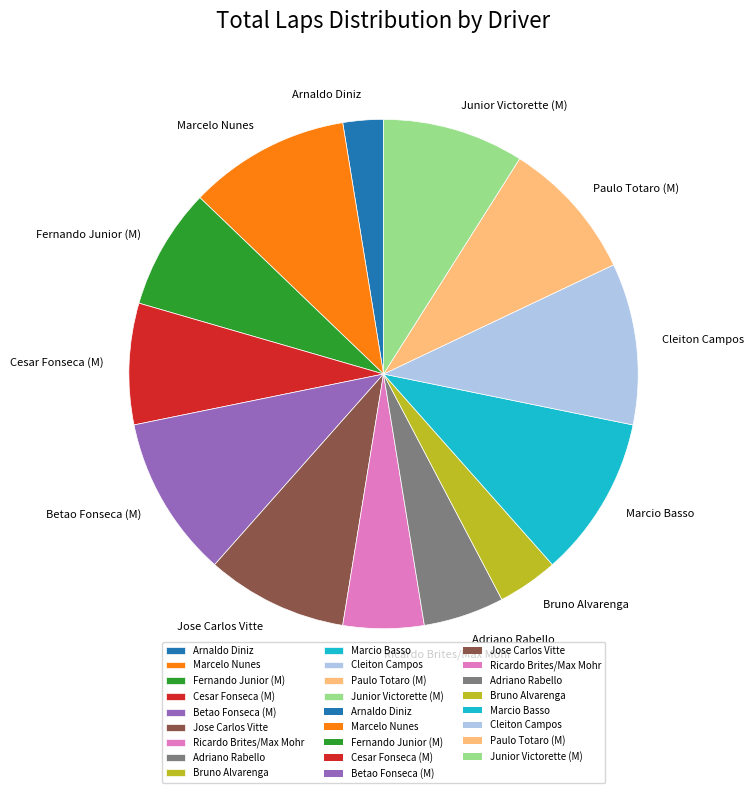

Combined, do Marcio Basso and Ricardo Brites/Max Mohr account for over 50%?

No